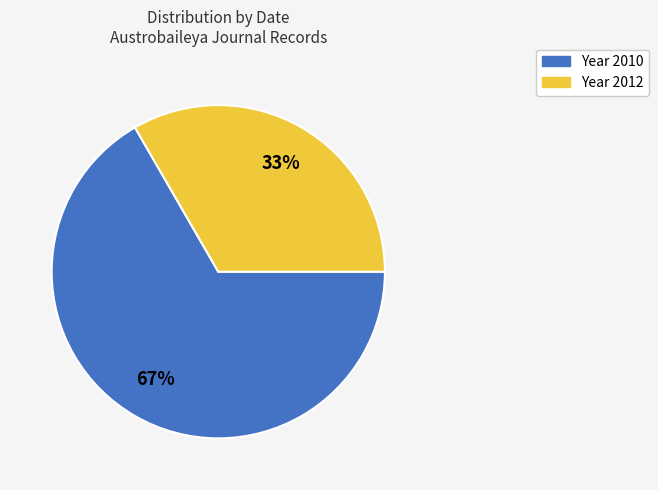

To the nearest percent, what is the average slice percentage?

50%